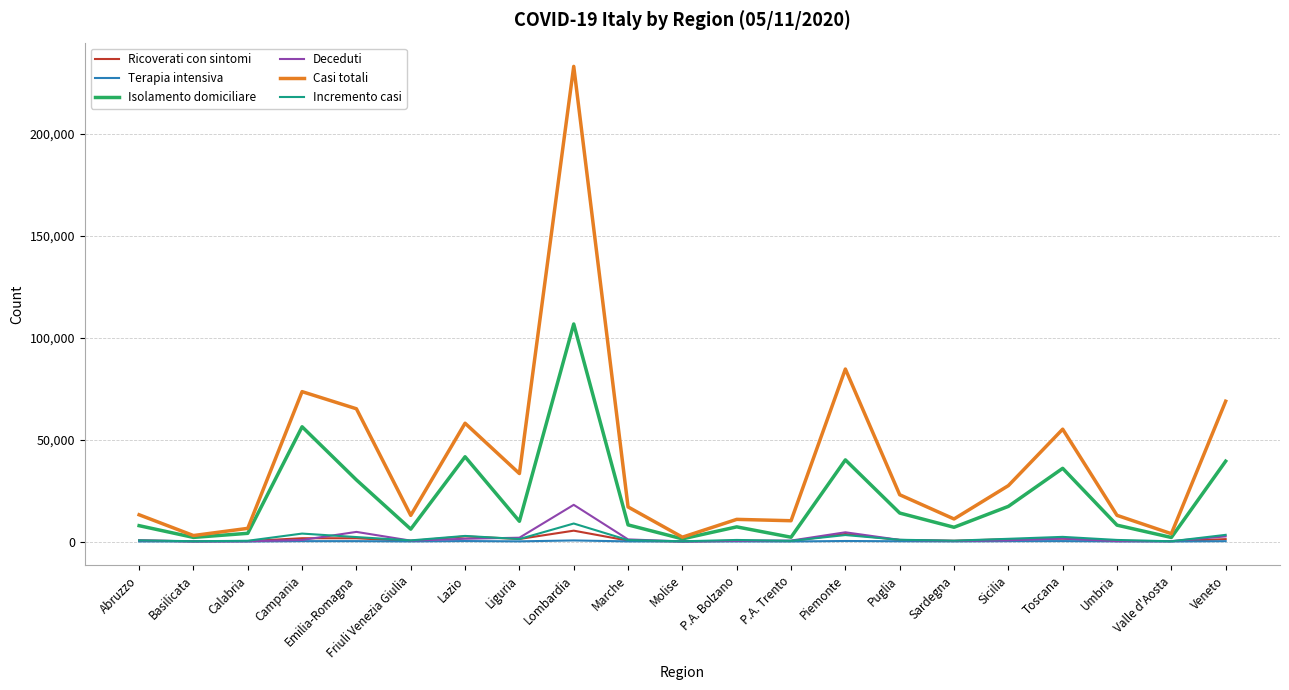

Which series has the widest spread of values?

Casi totali